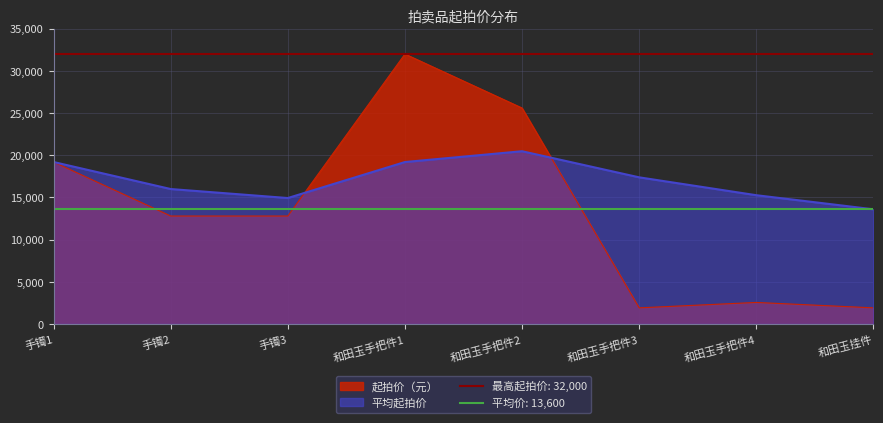

The 平均起拍价 series shows 13600.0 at 和田玉挂件. True or false?

True